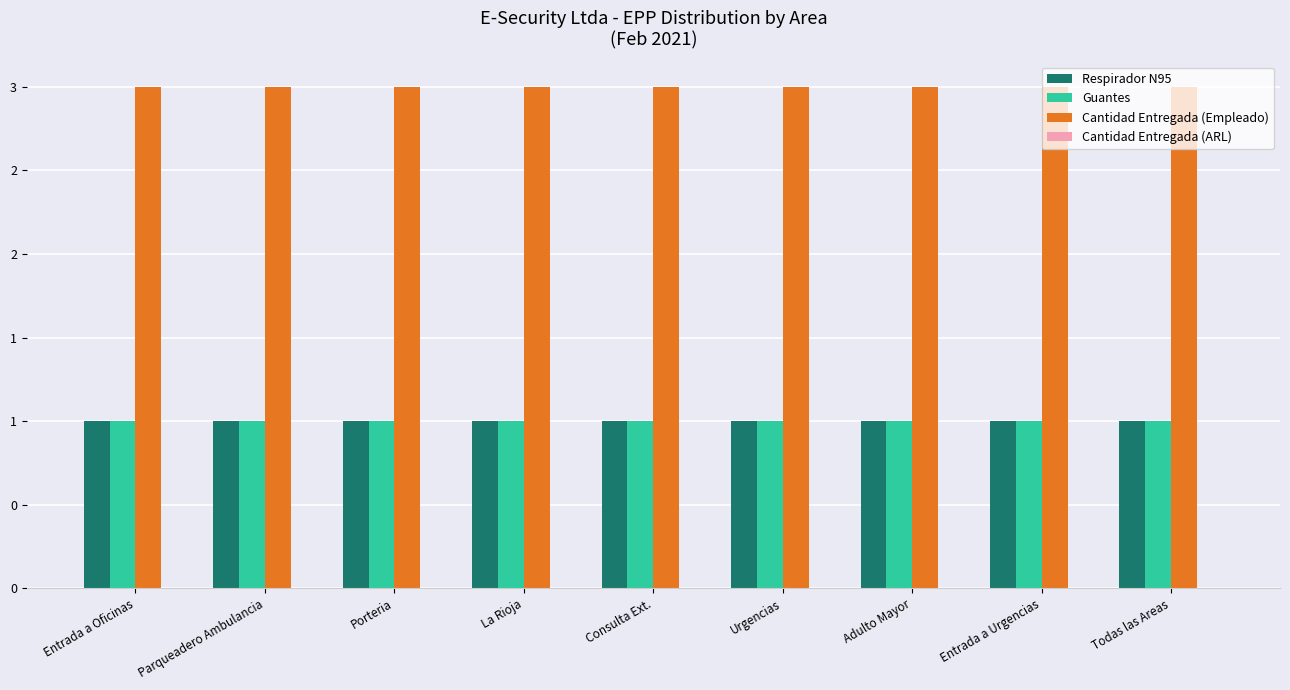

Which series has the widest spread of values?

Respirador N95